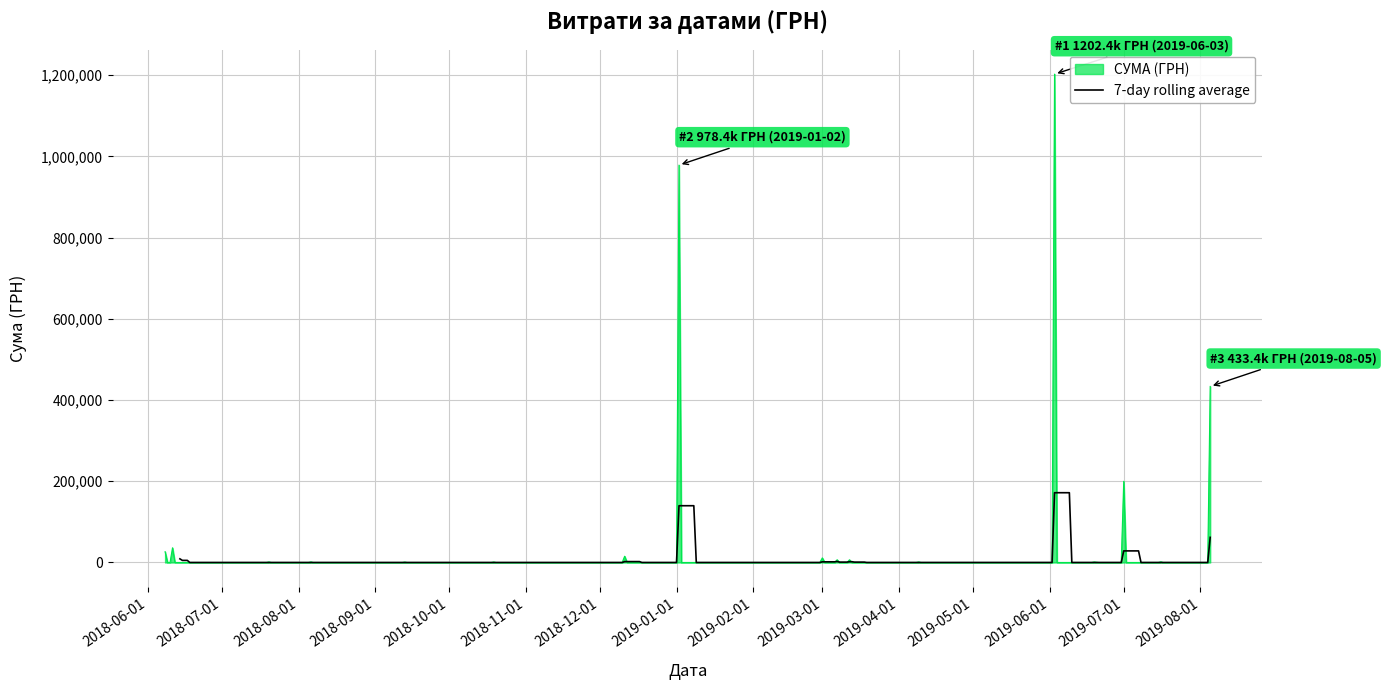

What is the change in value from 01.03.2019 to 02.01.2019?

+966318.7